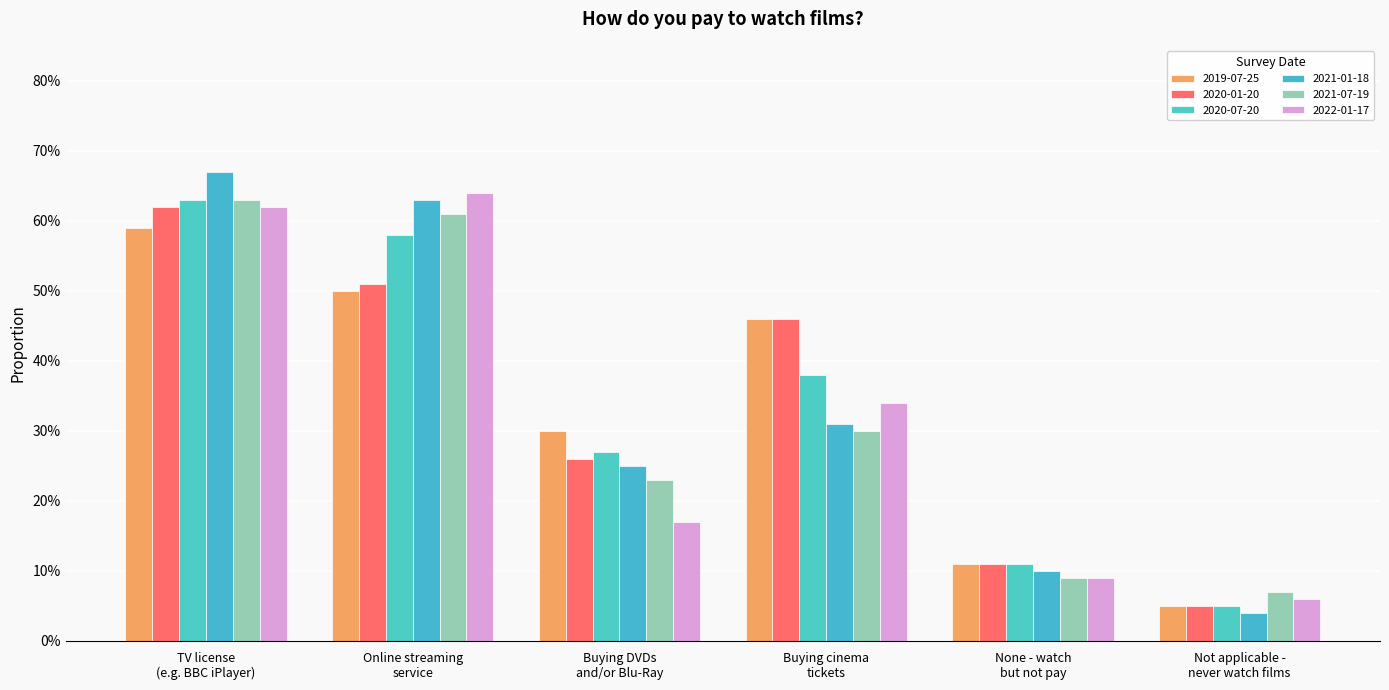

Are the bars horizontal?

No